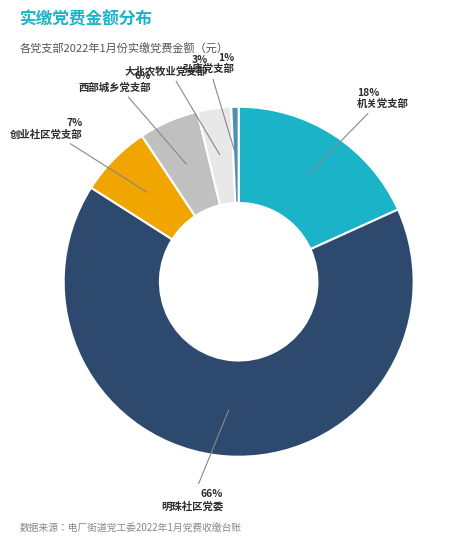

Rank the categories by value from lowest to highest.

弘康党支部, 大北农牧业党支部, 西部城乡党支部, 创业社区党支部, 机关党支部, 明珠社区党委